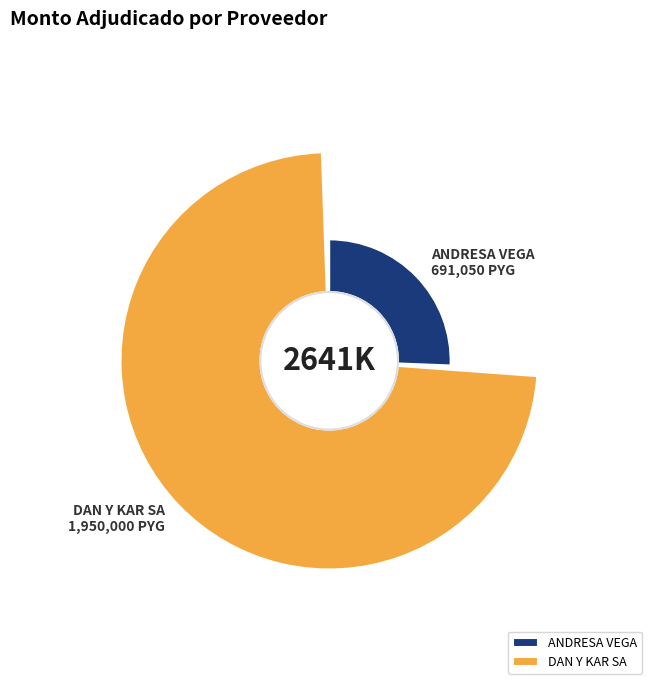

Which category accounts for the majority?

DAN Y KAR SA